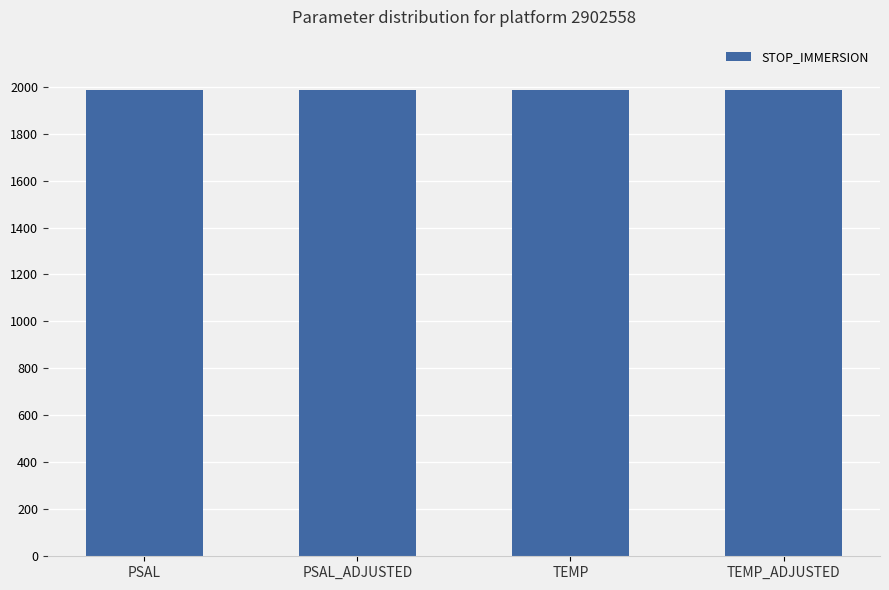

At which category is the sum across all series the highest?

PSAL